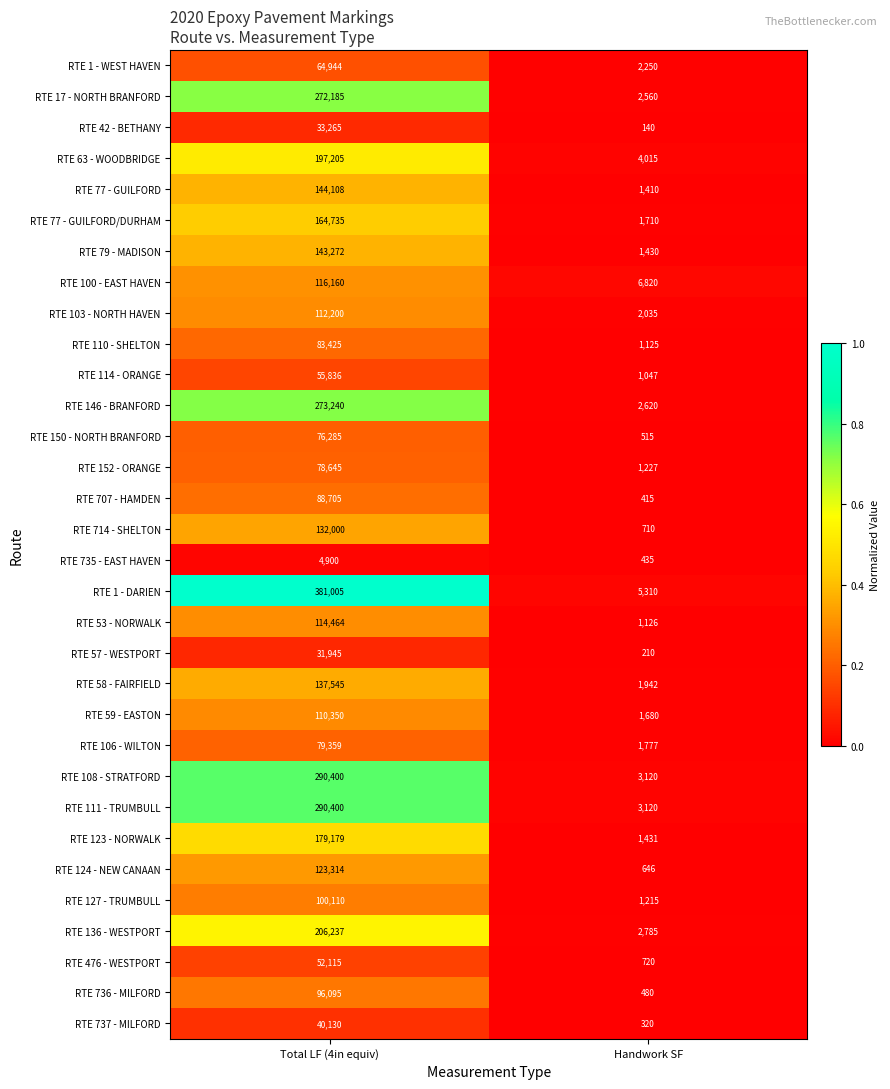

Which series has the largest total across all categories?

RTE 1 - DARIEN